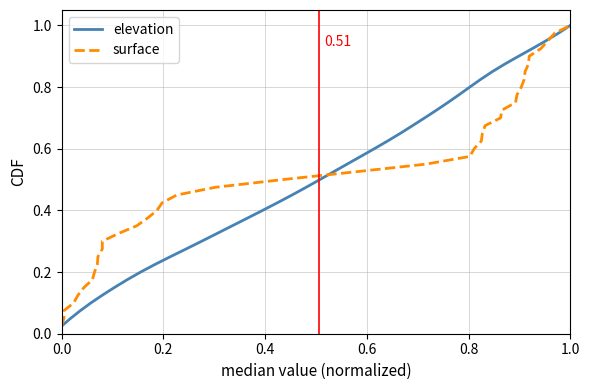

How many distinct data groups are displayed?

2